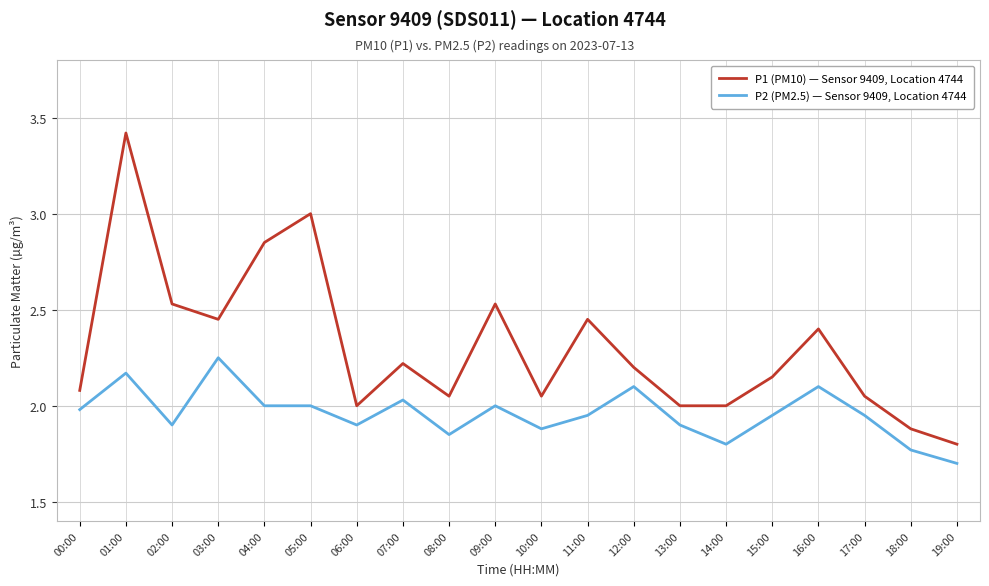

At 16:00, list the series in order from largest to smallest.

P1 (PM10) — Sensor 9409, Location 4744, P2 (PM2.5) — Sensor 9409, Location 4744